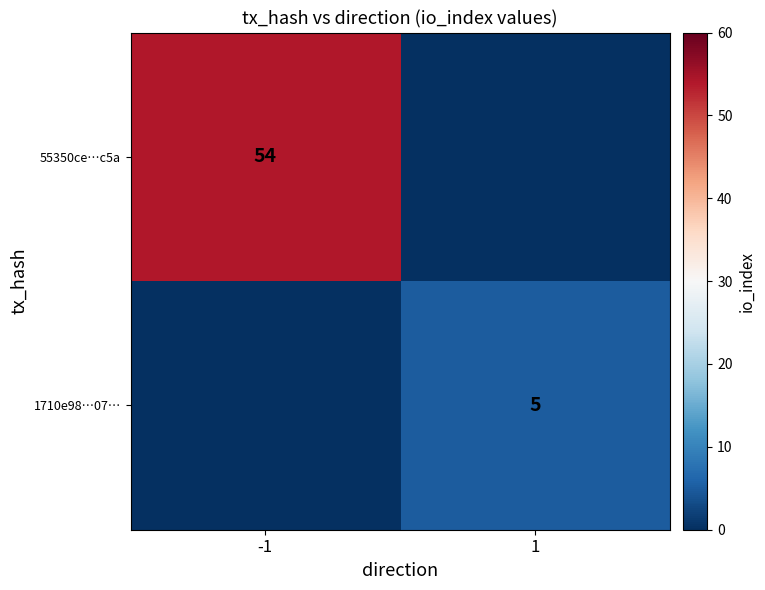

How many series are shown in this chart?

2